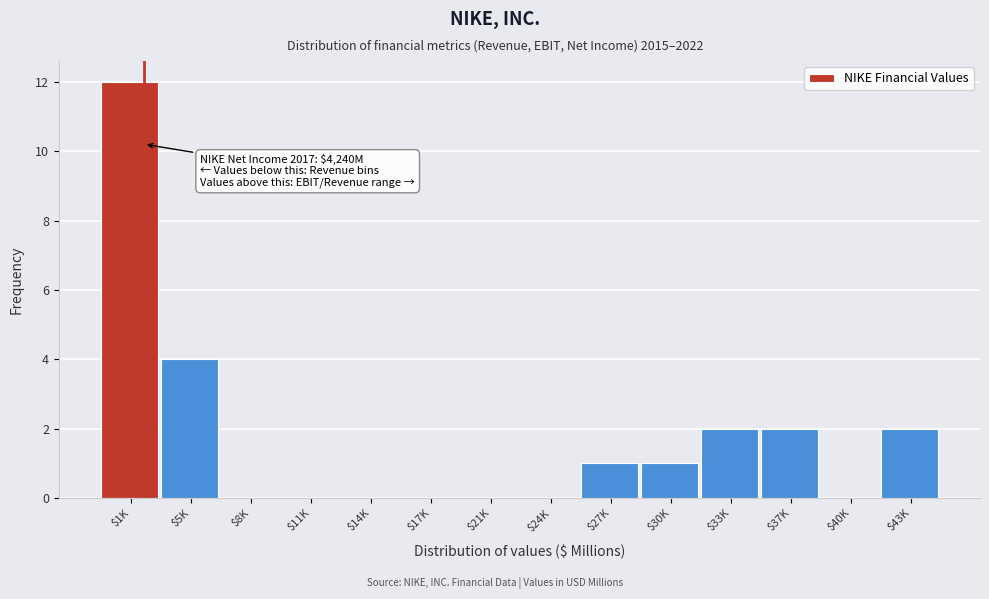

Which label corresponds to the largest value in the chart?

$1K